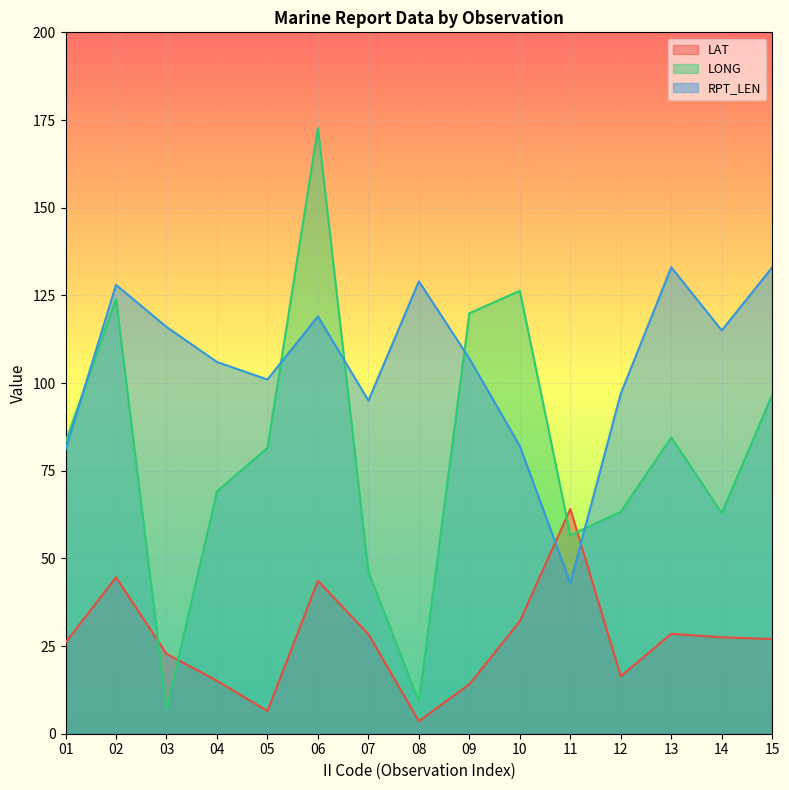

Is the value of LONG at 03 greater than the value of LAT at 08?

Yes